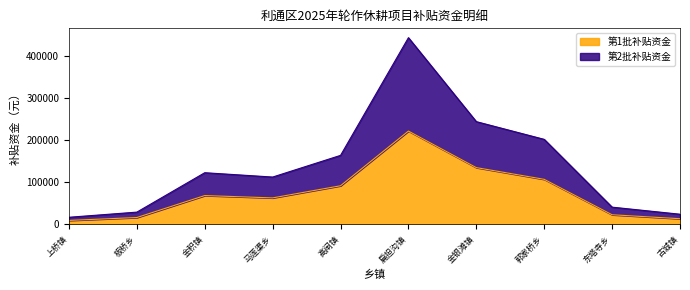

At how many categories does at least one series exceed 232917?

2